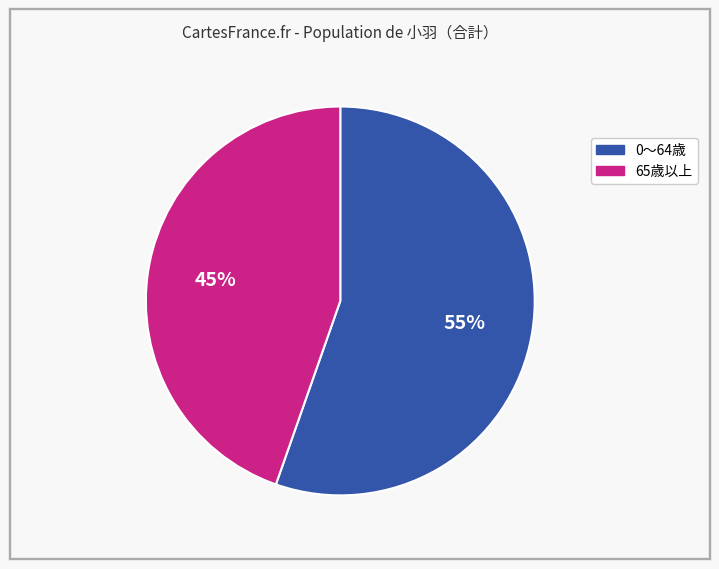

Does any single category account for the majority?

Yes